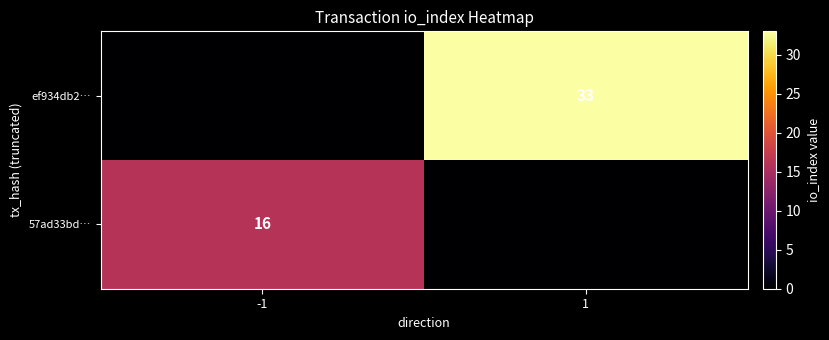

What is the sum of the 57ad33bd… values at 1 and -1?

16